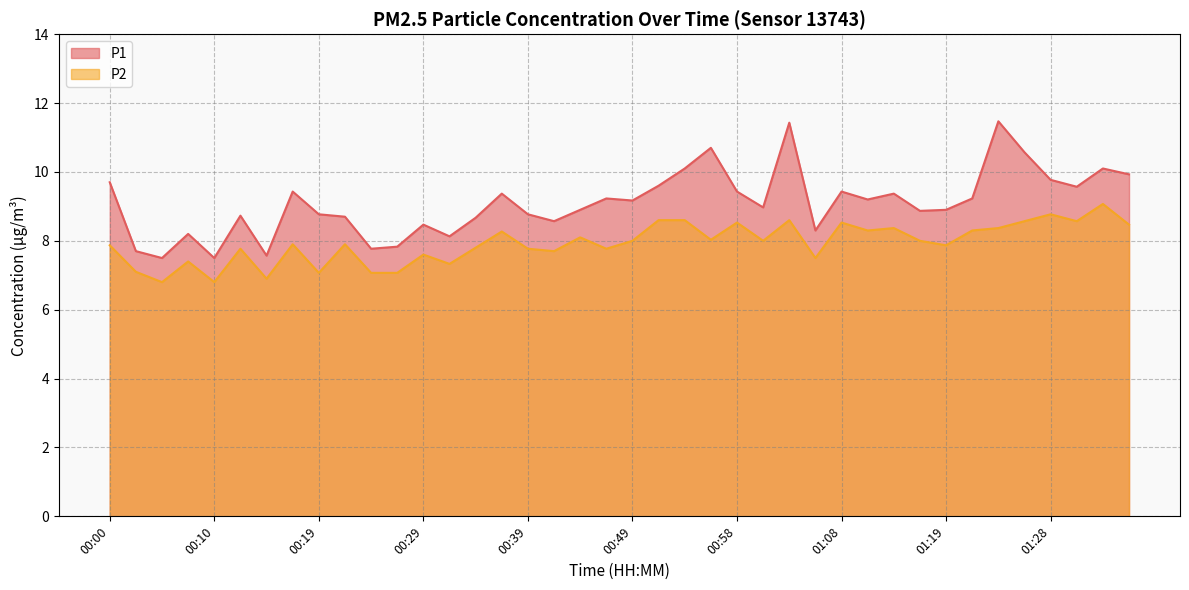

Rank the series at 00:17 from lowest to highest value.

P2, P1